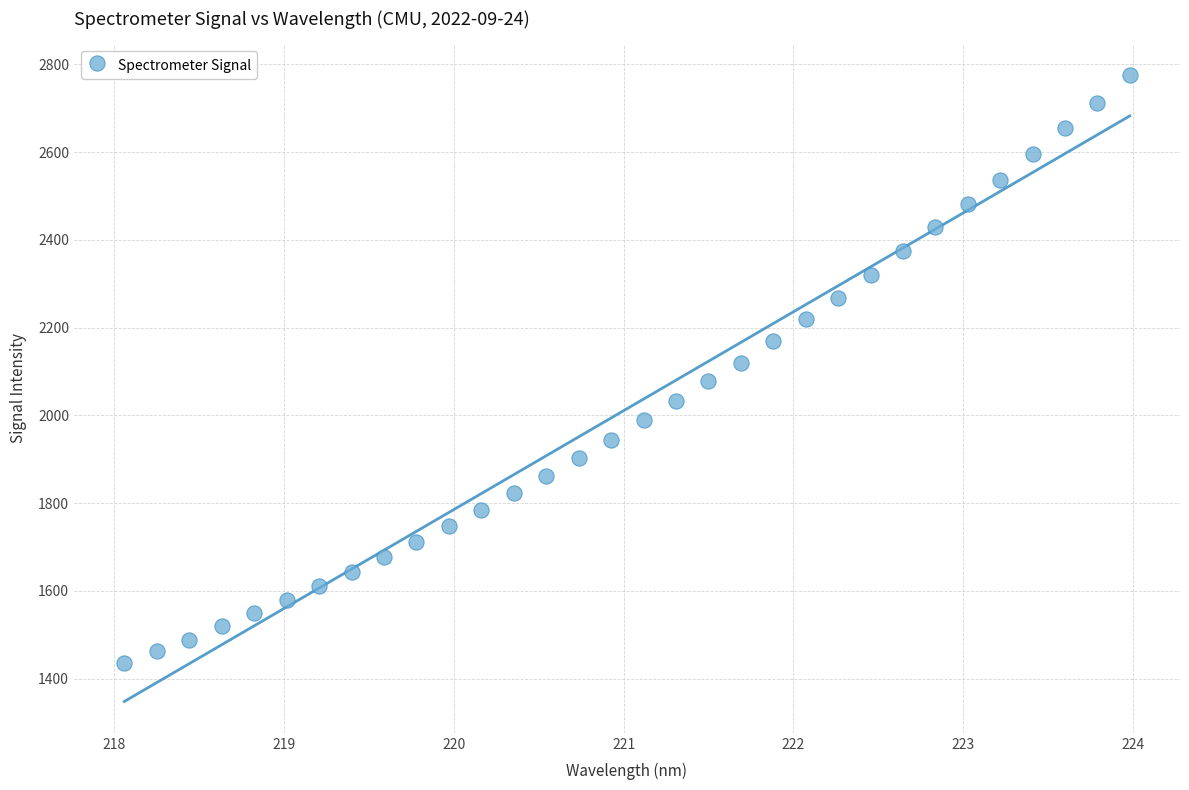

What is the range of X values (max minus min)?

5.9